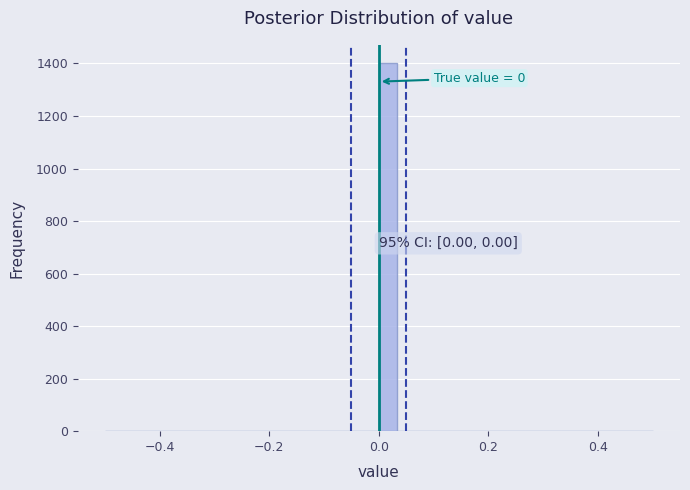

Read against the x-axis, roughly where is the centre of the tallest bar?

0.02